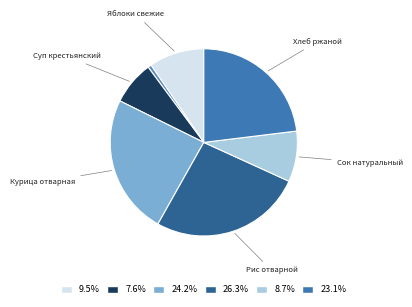

How many slices are in this pie chart?

7